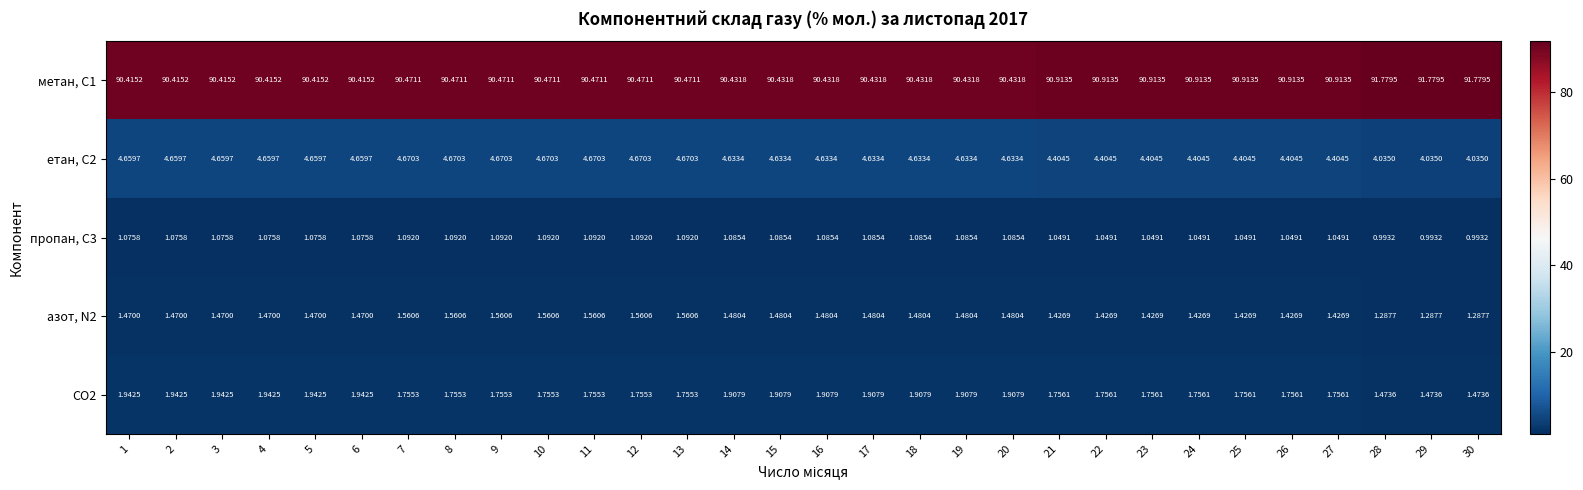

Is the value of метан, С1 at 20 greater than the value of азот, N2 at 10?

Yes